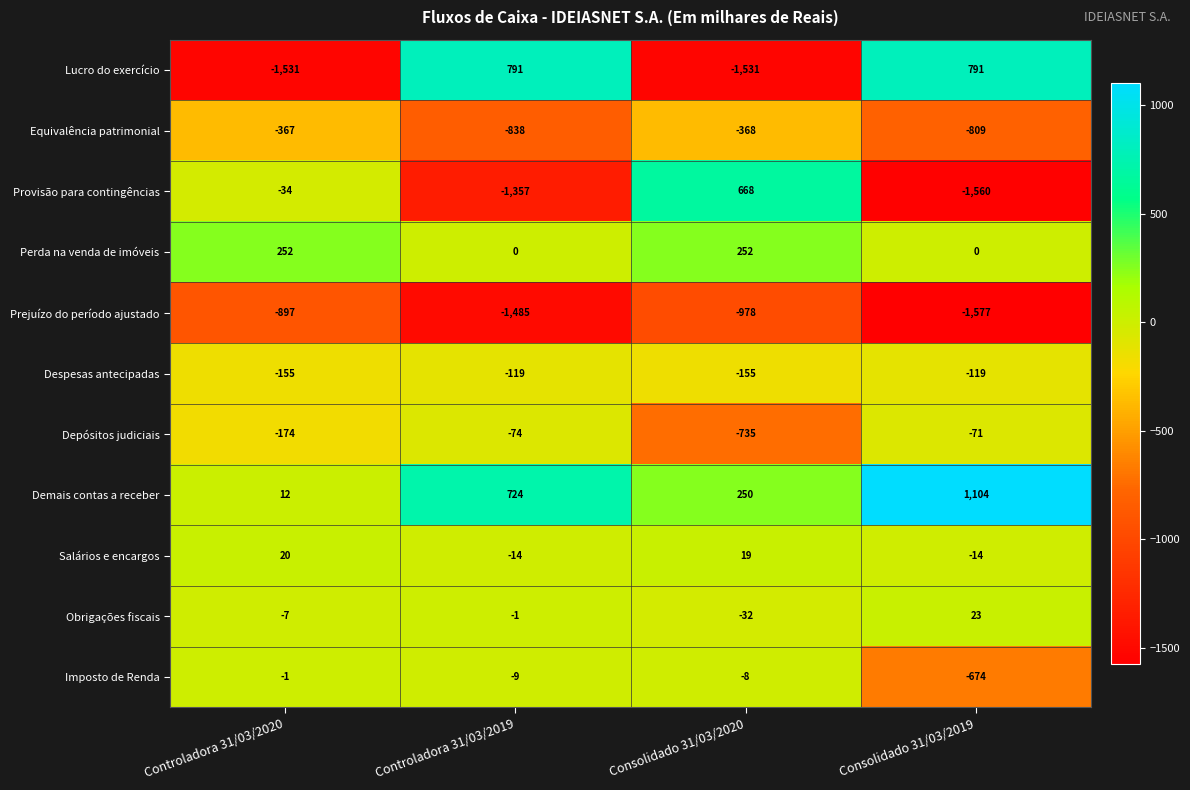

What is the sum of the Demais contas a receber values at Controladora 31/03/2019 and Consolidado 31/03/2019?

1828